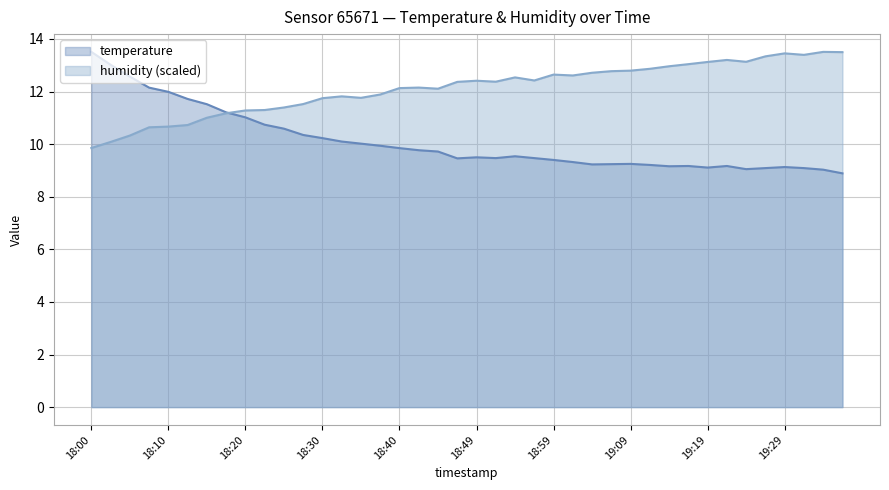

How many interior local valleys does the humidity series have?

7